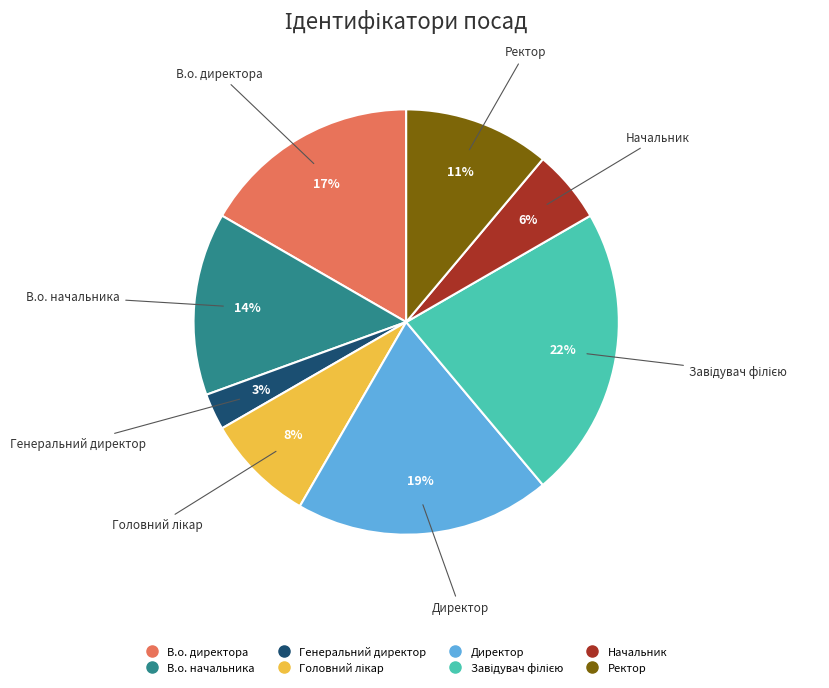

Is it true that Директор is 9% of the pie?

False